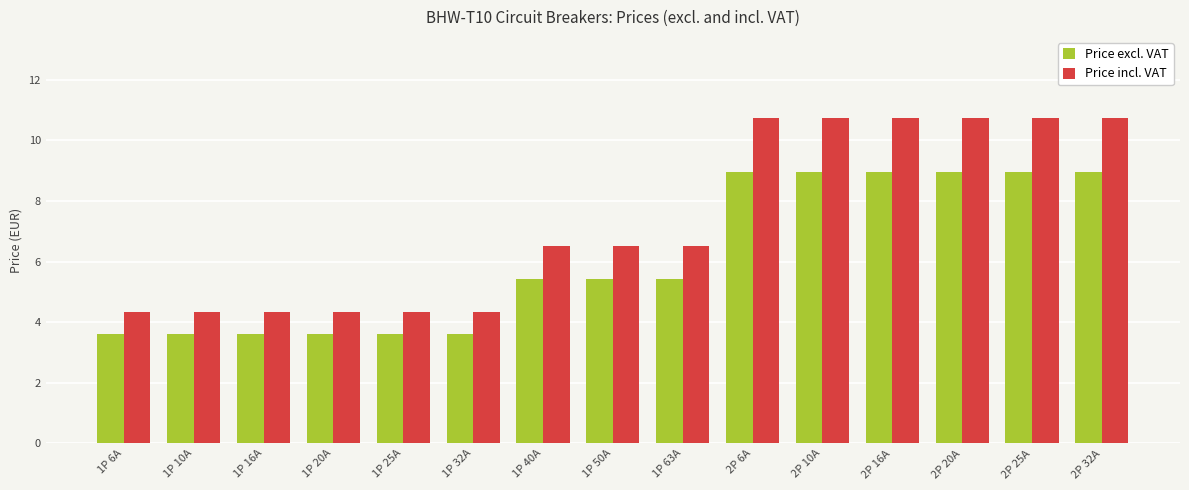

Is the value of Price incl. VAT at 2P 6A greater than the value of Price excl. VAT at 1P 32A?

Yes